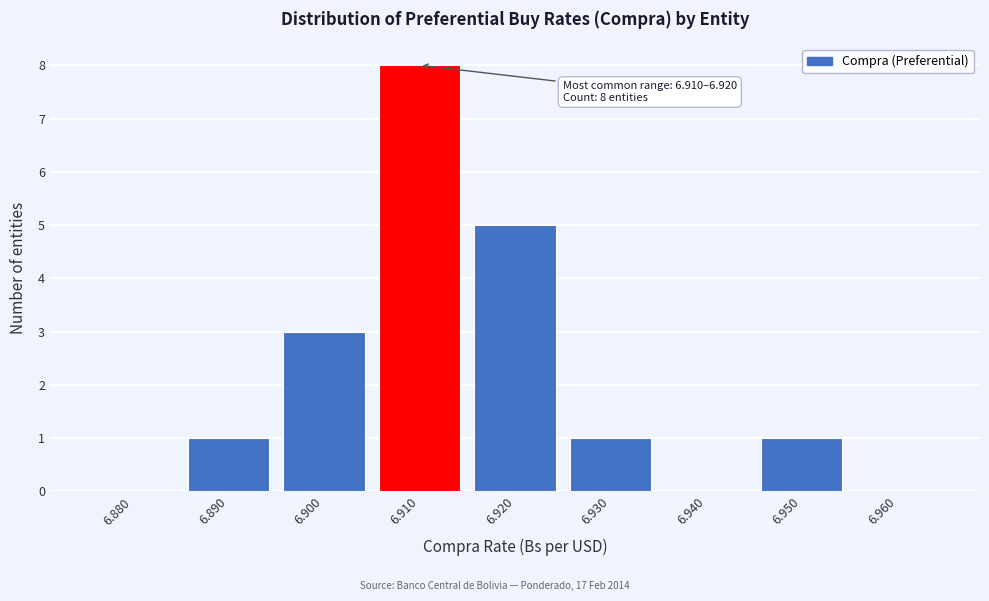

Reading left to right, transcribe all the data shown in this chart.

6.880=0	6.890=1	6.900=3	6.910=8	6.920=5	6.930=1	6.940=0	6.950=1	6.960=0